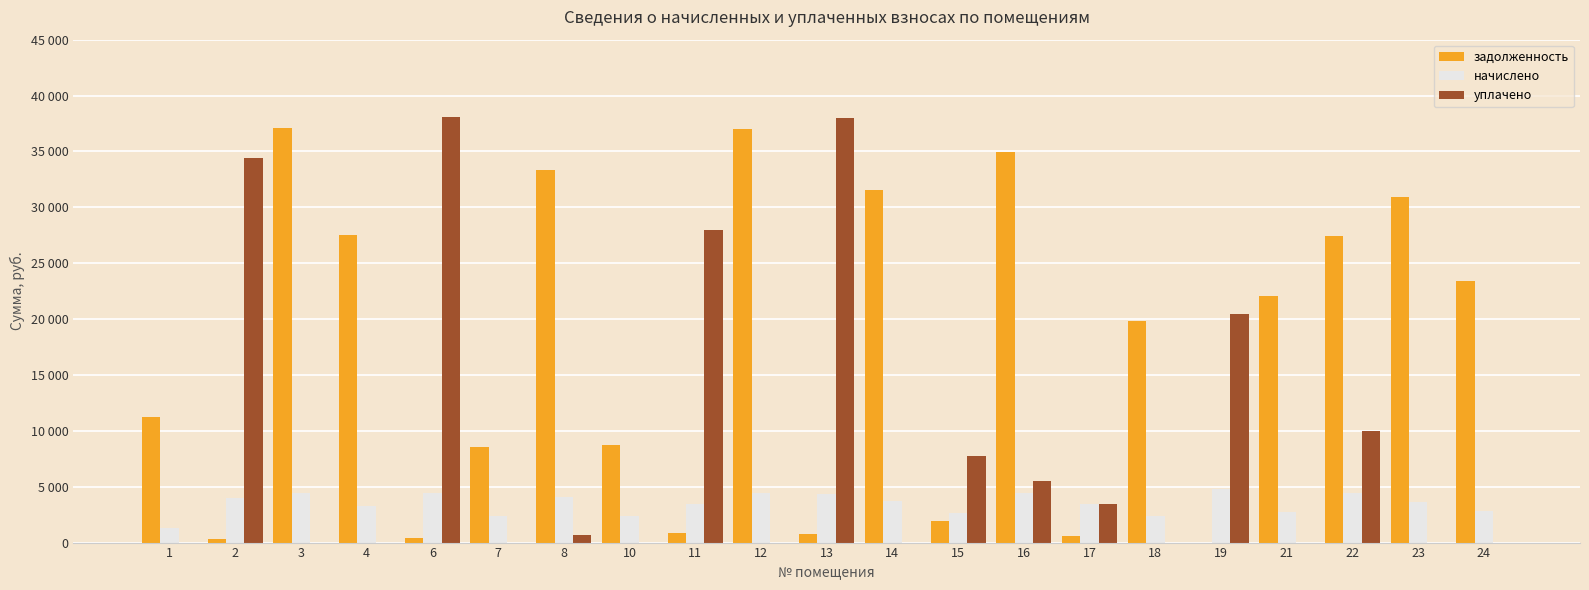

Does the chart contain stacked bars?

No